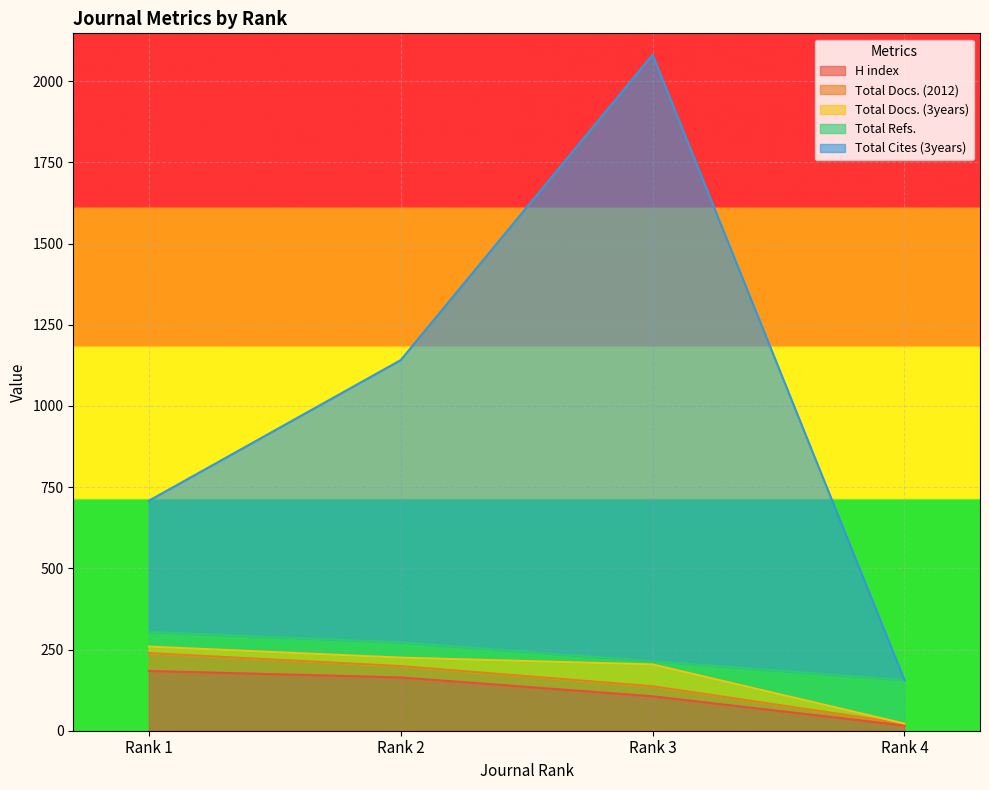

At which label is Total Docs. (3years) closest to 33?

Rank 2